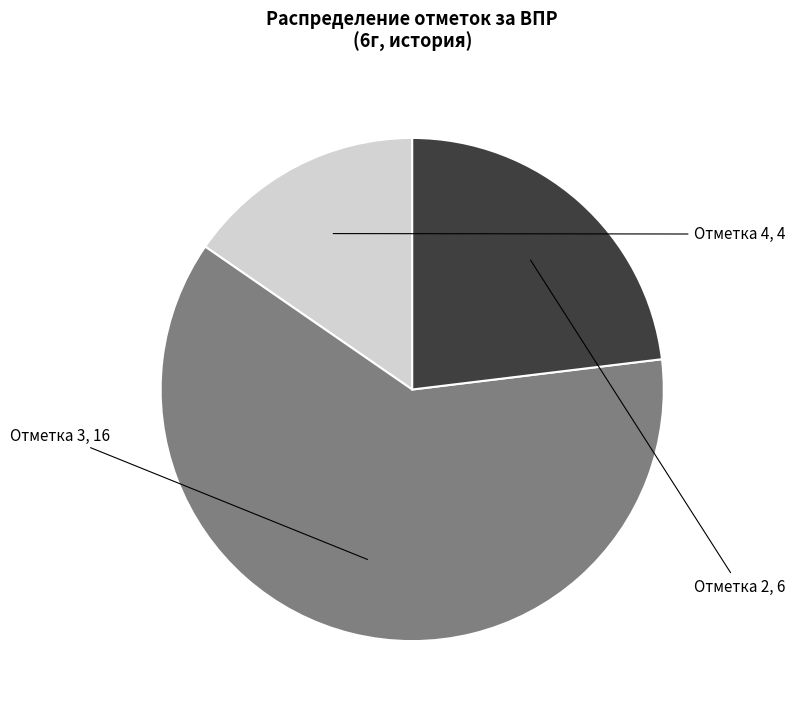

How many segments does this pie chart have?

3